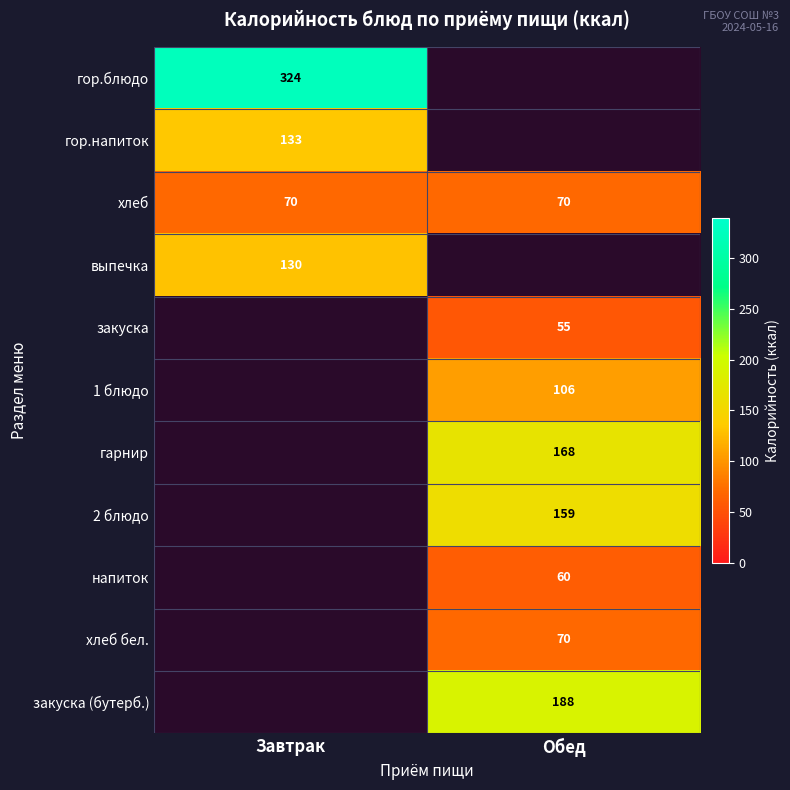

The выпечка series shows 130 at Завтрак. True or false?

True